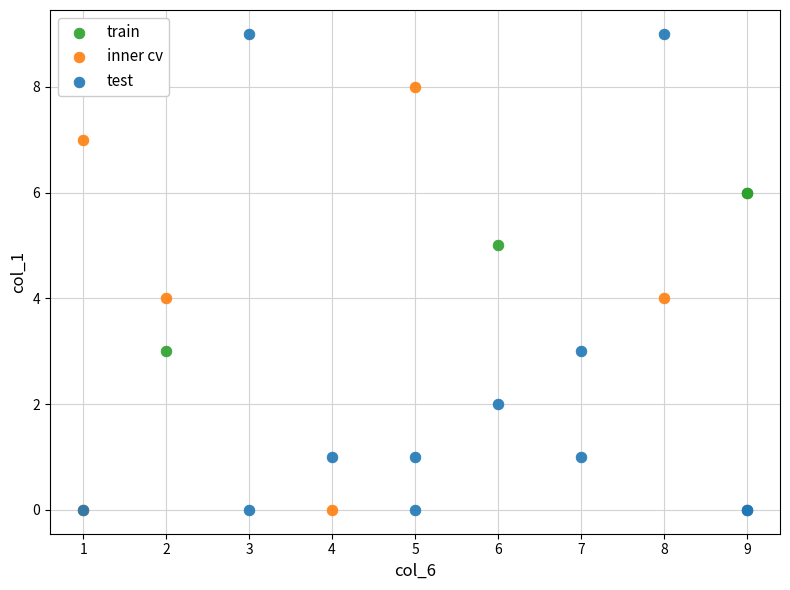

Which series reaches the maximum Y coordinate?

test